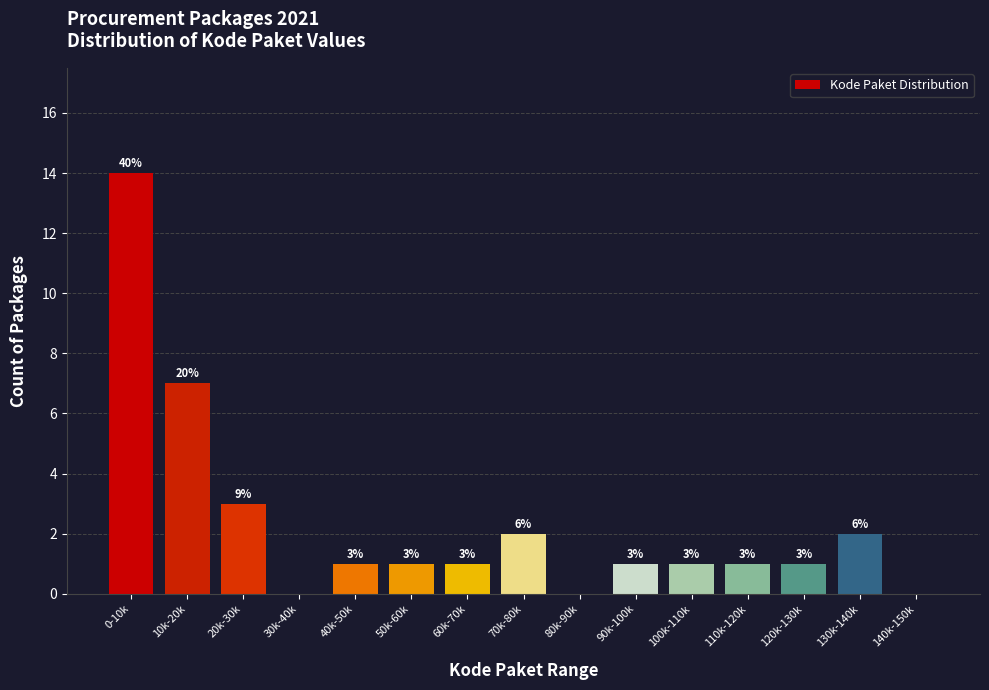

Reading right to left, extract all data points from this chart.

140k-150k=0	130k-140k=2	120k-130k=1	110k-120k=1	100k-110k=1	90k-100k=1	80k-90k=0	70k-80k=2	60k-70k=1	50k-60k=1	40k-50k=1	30k-40k=0	20k-30k=3	10k-20k=7	0-10k=14